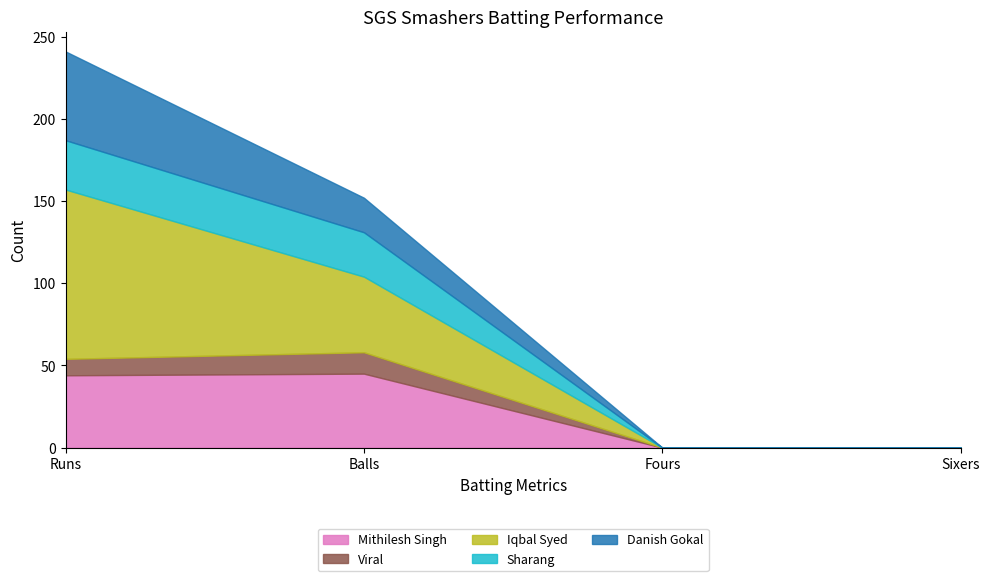

True or false: Viral and Iqbal Syed intersect in this chart.

False